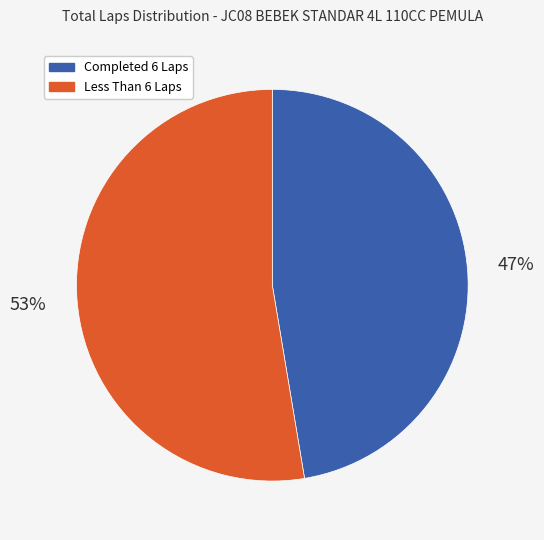

To the nearest percent, what is the average slice percentage?

50%